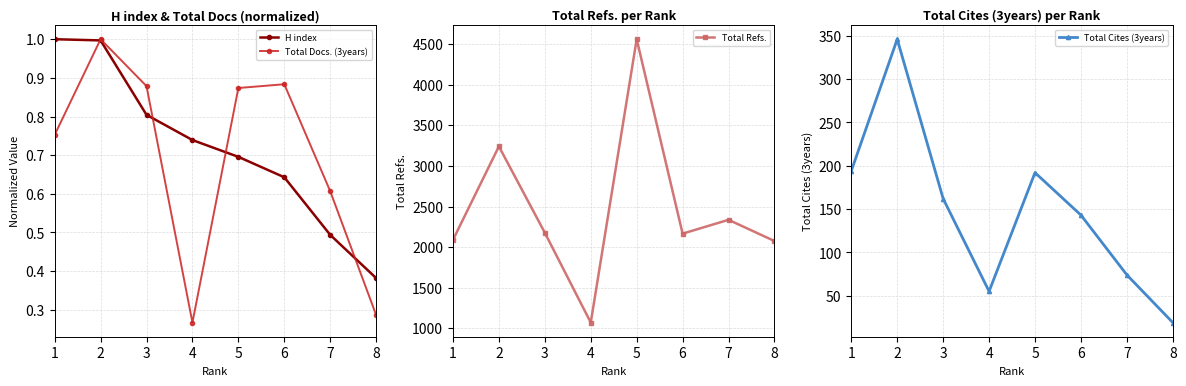

Read the Total Docs. (3years) value at 1.

0.8